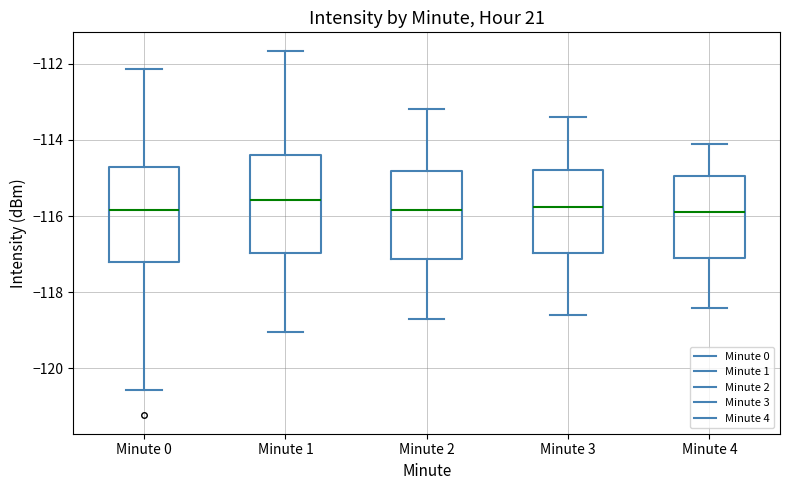

Reading left to right, read every box against the y-axis: the position of its median line, the range the box covers, and the ends of its whiskers. The values are not printed on the chart, so give them approximately, as read against the axis.

Minute 0: median -115.8, box -117.2 to -114.8, whiskers -120.6 to -112.2
Minute 1: median -115.6, box -117.0 to -114.4, whiskers -119.0 to -111.6
Minute 2: median -115.8, box -117.2 to -114.8, whiskers -118.6 to -113.2
Minute 3: median -115.8, box -117.0 to -114.8, whiskers -118.6 to -113.4
Minute 4: median -115.8, box -117.0 to -115.0, whiskers -118.4 to -114.0